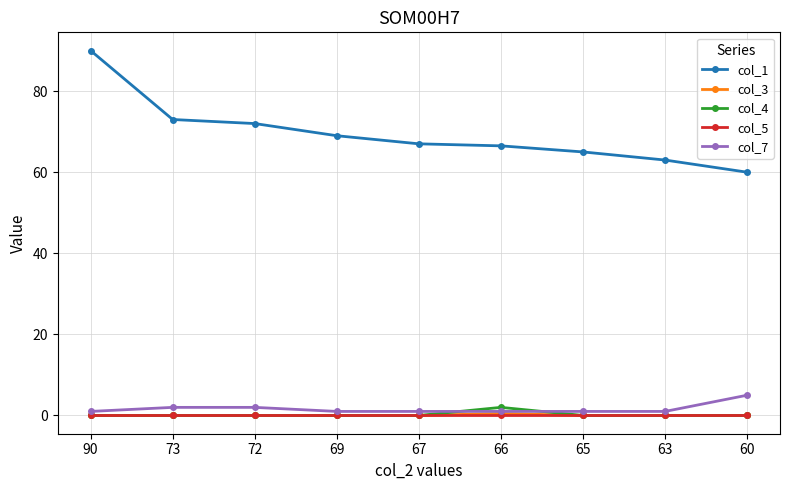

How many categories are shown in the chart?

9